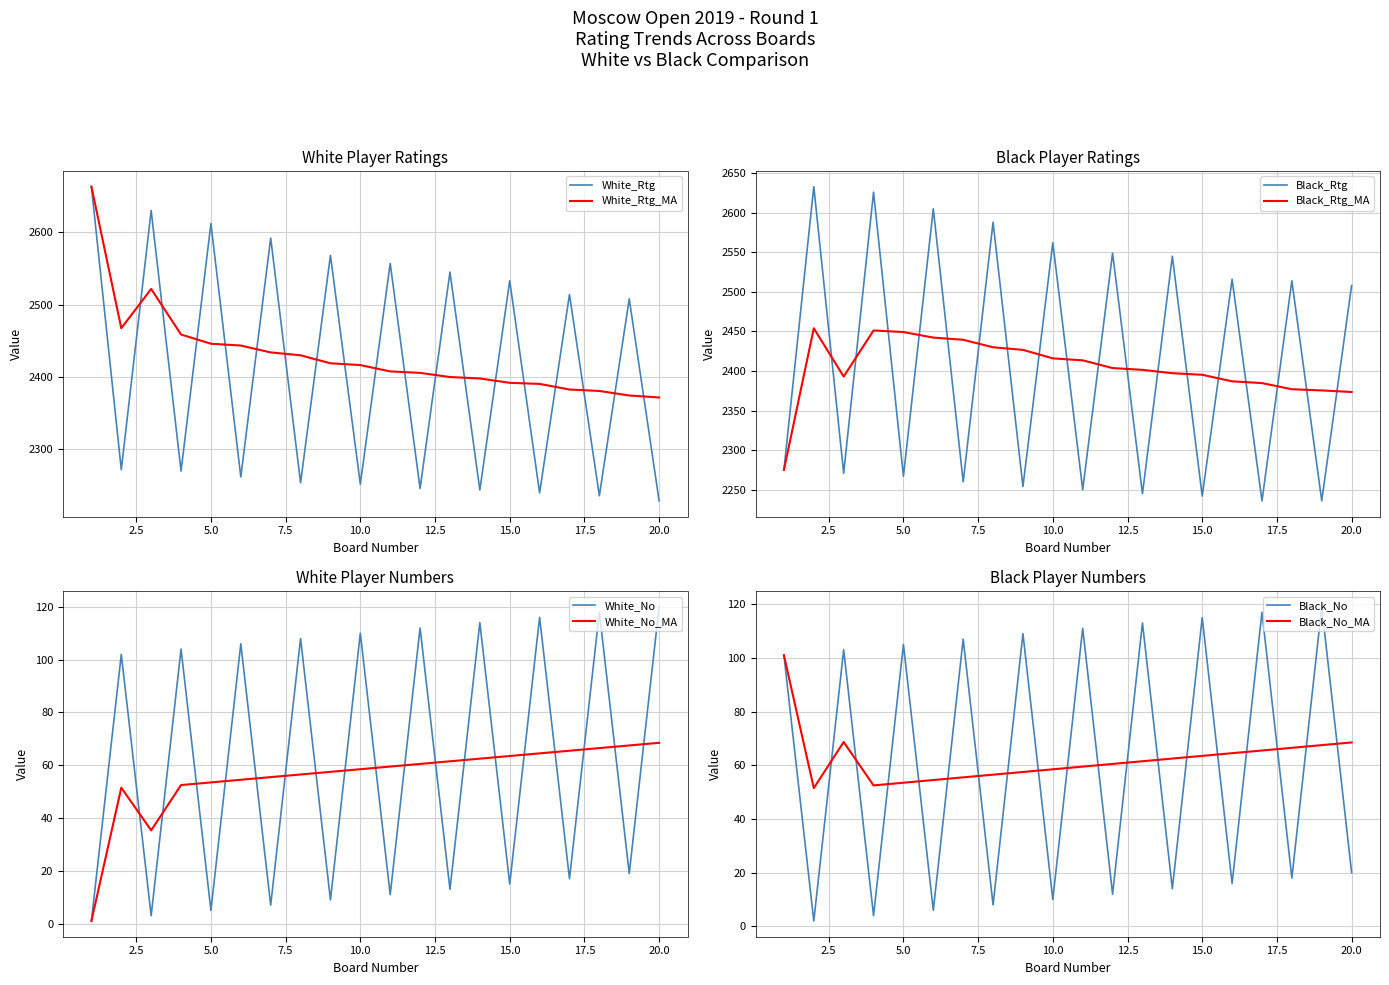

The value of Player_No at 8 is 108. True or false?

True